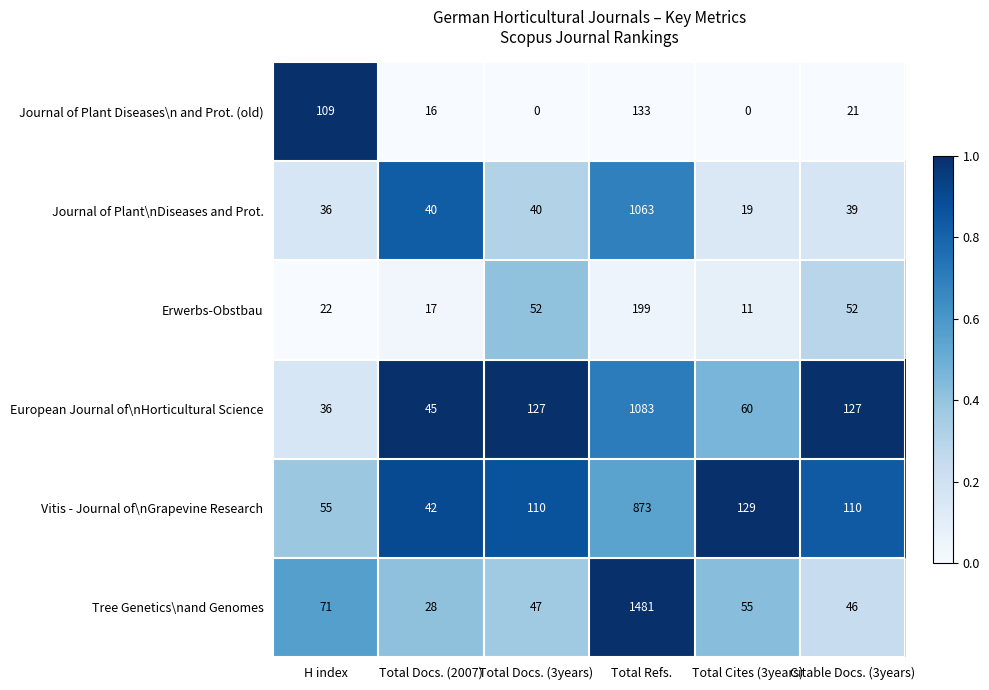

What value does the Vitis - Journal of\nGrapevine Research series have at H index?

55